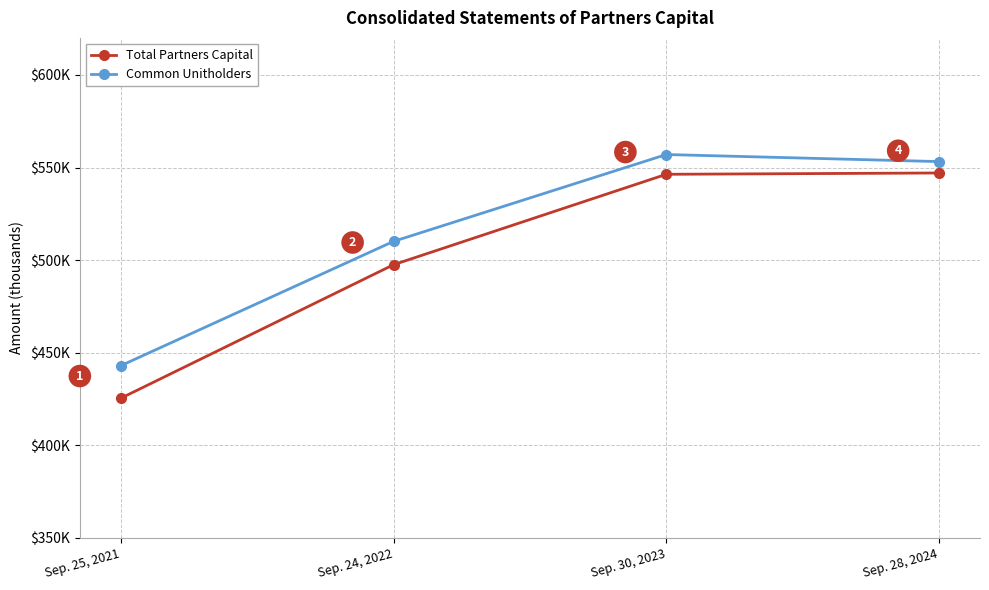

What are all the series names shown in the legend?

Total Partners Capital, Common Unitholders